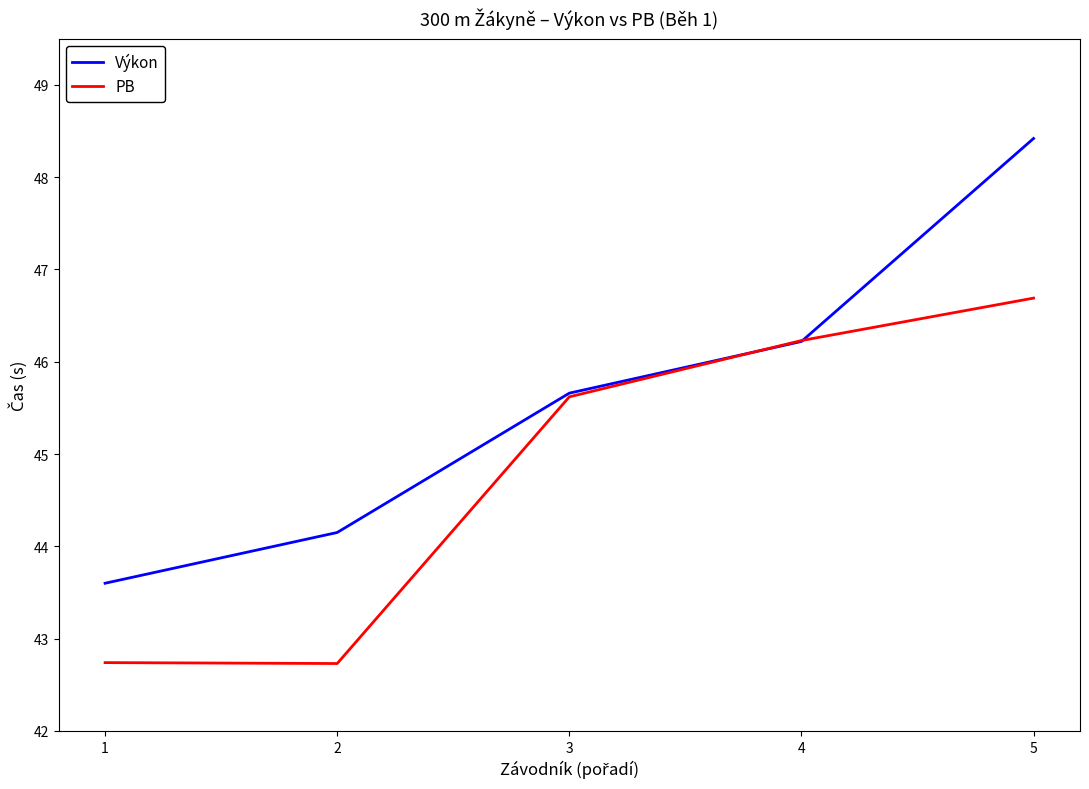

Is the value of Výkon at 4 greater than the value of PB at 5?

No